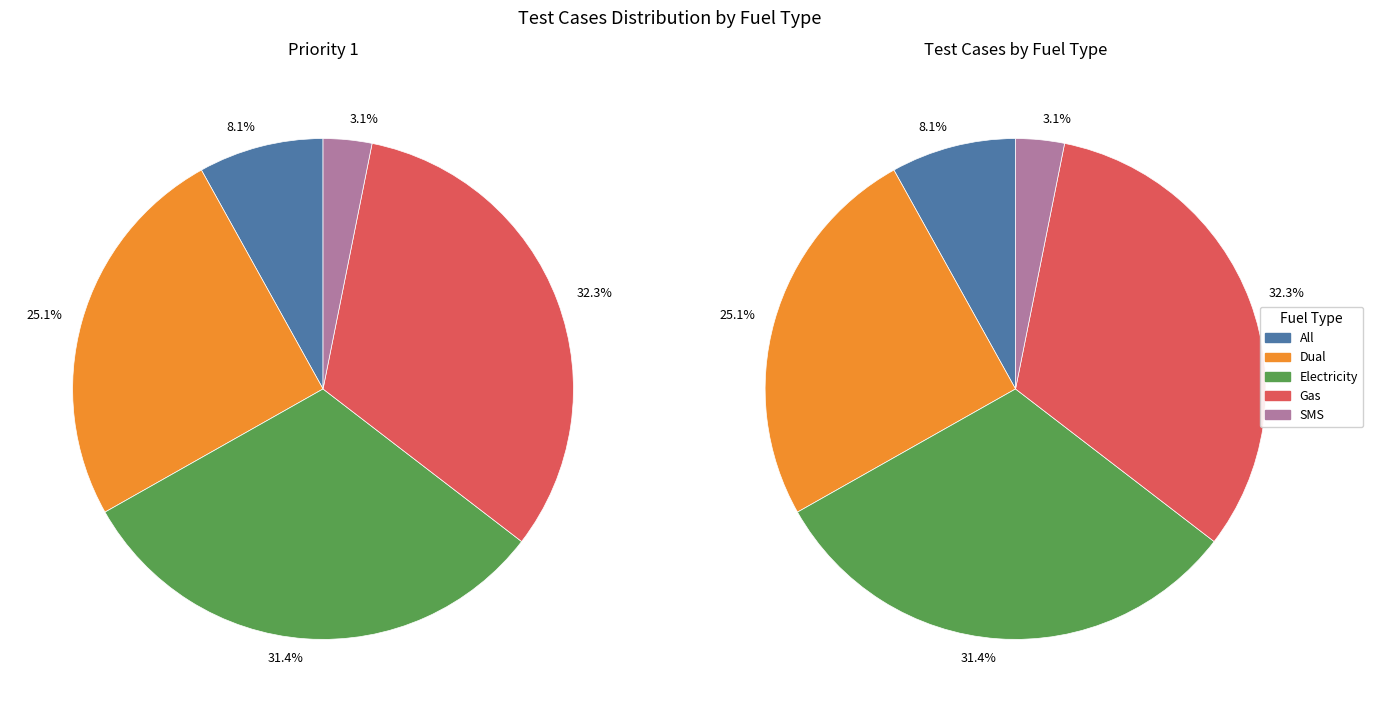

Combined, do SMS and All account for over 50%?

No